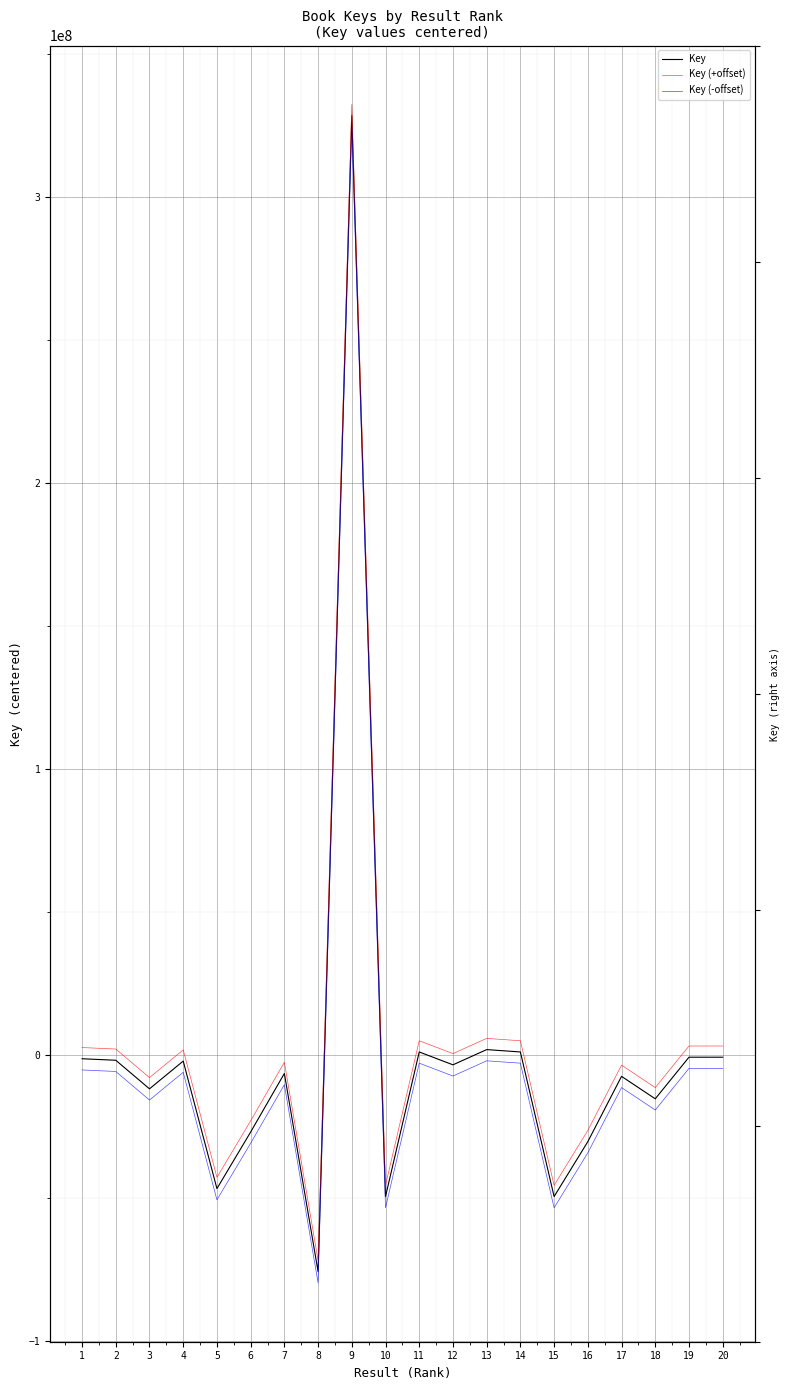

Count the number of data series in this chart.

3